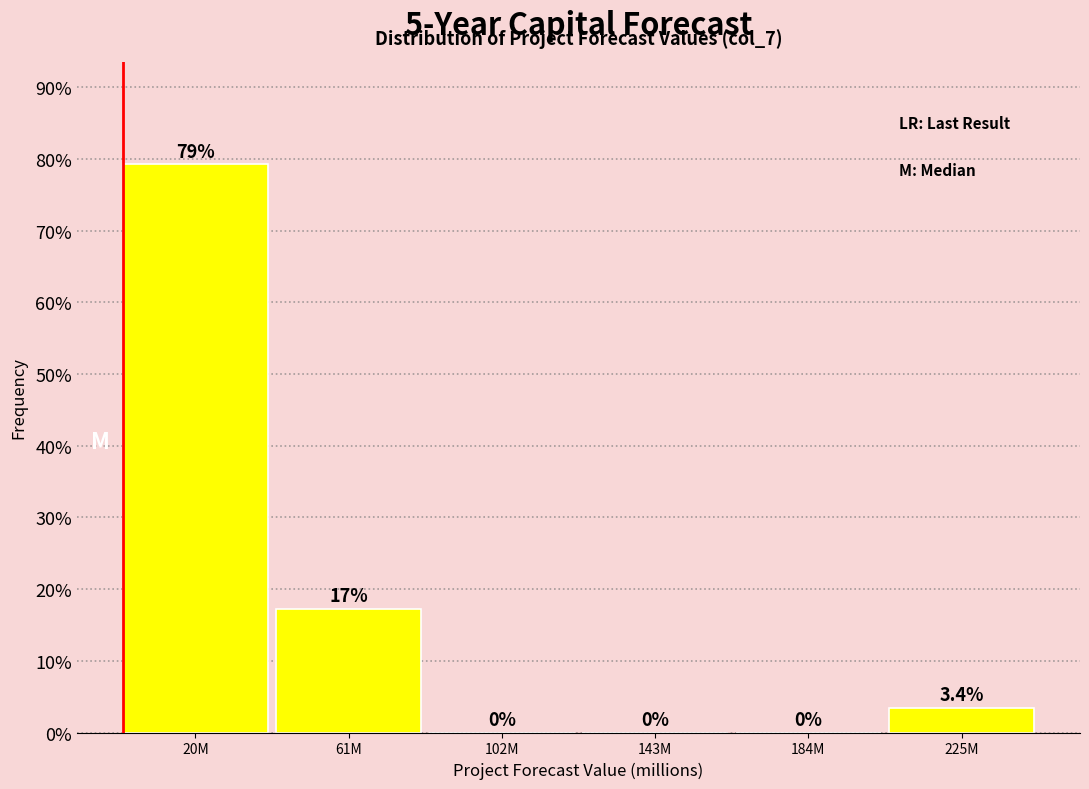

Reading right to left, list all the values displayed in this chart.

225M=3.4	184M=0.0	143M=0.0	102M=0.0	61M=17.2	20M=79.3